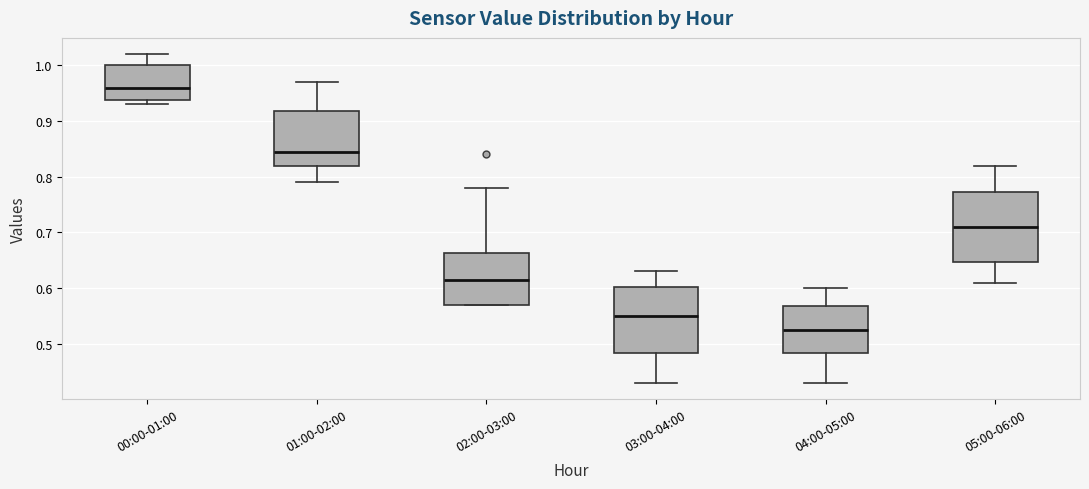

Reading left to right, read every box against the y-axis: the position of its median line, the range the box covers, and the ends of its whiskers. The values are not printed on the chart, so give them approximately, as read against the axis.

00:00-01:00: median 0.96, box 0.94 to 1.00, whiskers 0.93 to 1.02
01:00-02:00: median 0.85, box 0.82 to 0.92, whiskers 0.79 to 0.97
02:00-03:00: median 0.62, box 0.57 to 0.66, whiskers 0.57 to 0.78
03:00-04:00: median 0.55, box 0.48 to 0.60, whiskers 0.43 to 0.63
04:00-05:00: median 0.53, box 0.48 to 0.57, whiskers 0.43 to 0.60
05:00-06:00: median 0.71, box 0.65 to 0.77, whiskers 0.61 to 0.82